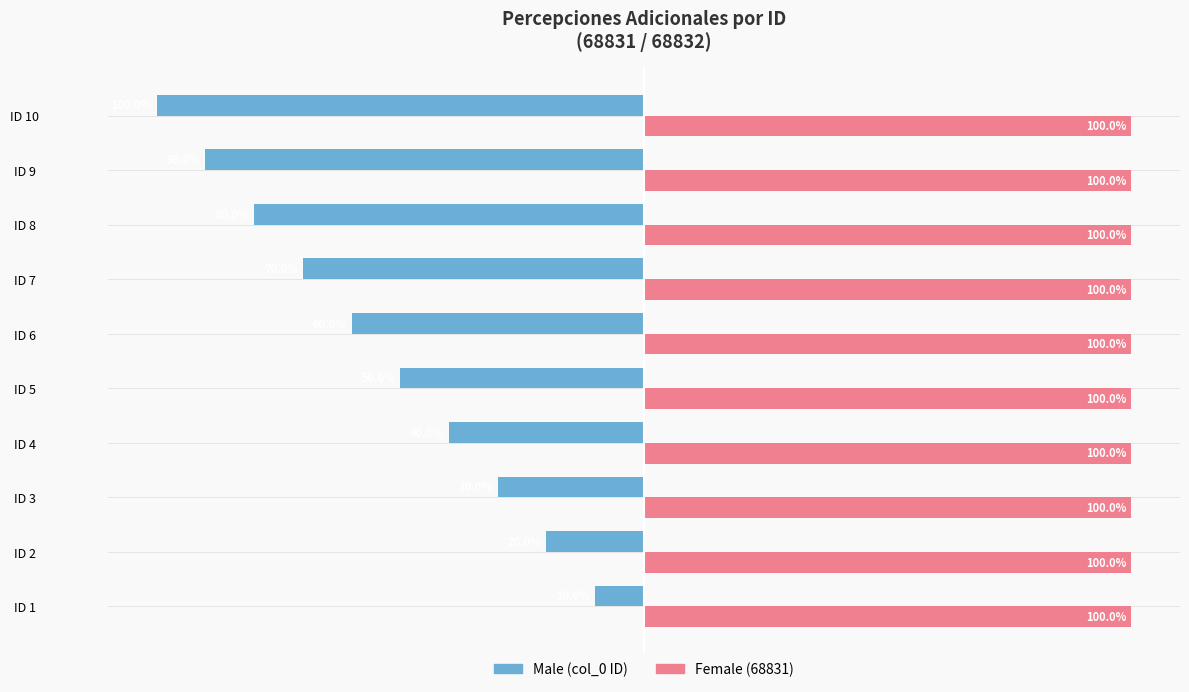

At which category is the sum across all series the highest?

ID 1